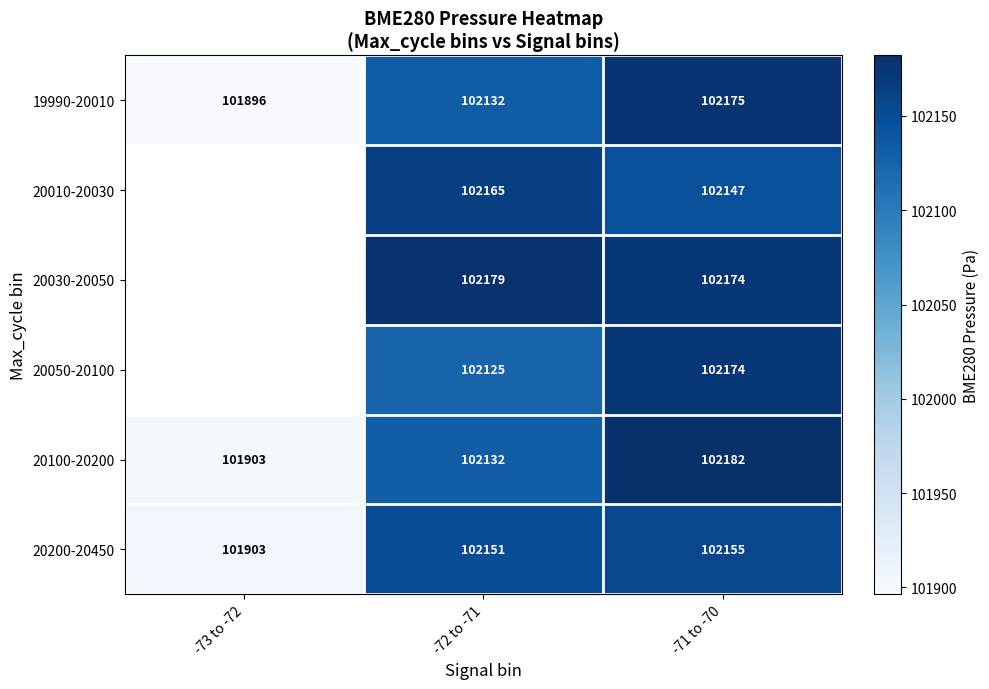

At which label does 20200-20450 reach its peak?

-71 to -70